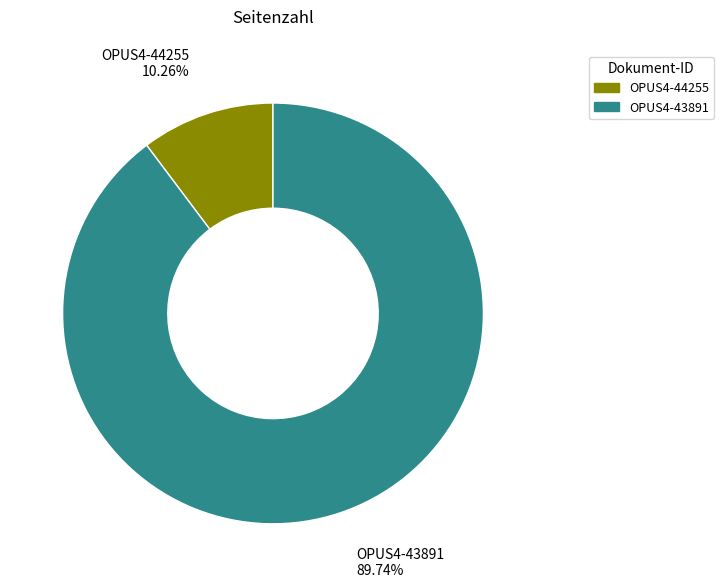

Combined, what portion of the pie is OPUS4-43891 and OPUS4-44255?

100.0%